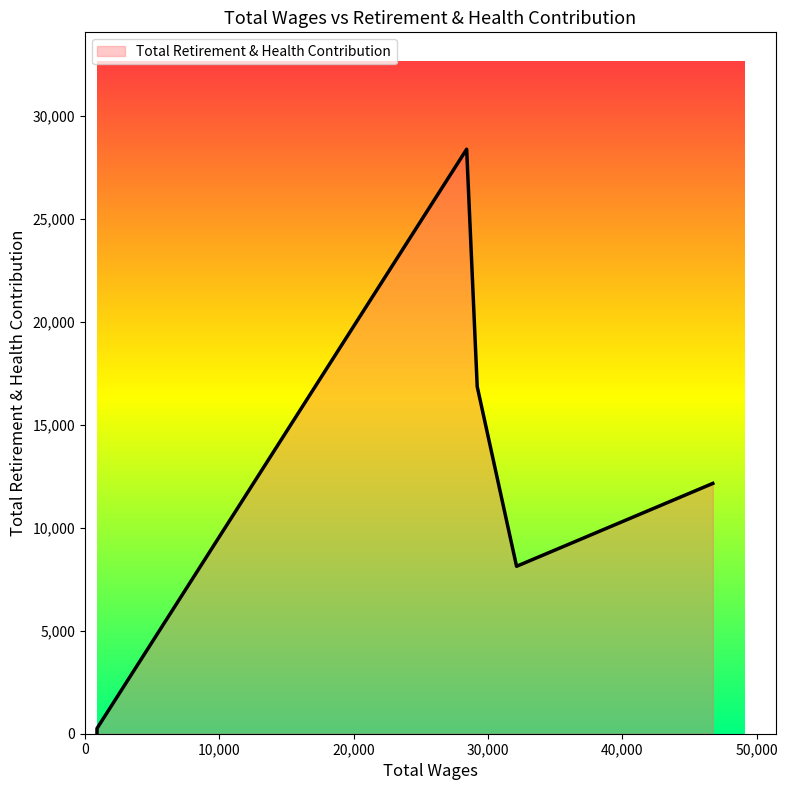

The chart shows a value of 1894 at 32124.0. True or false?

False